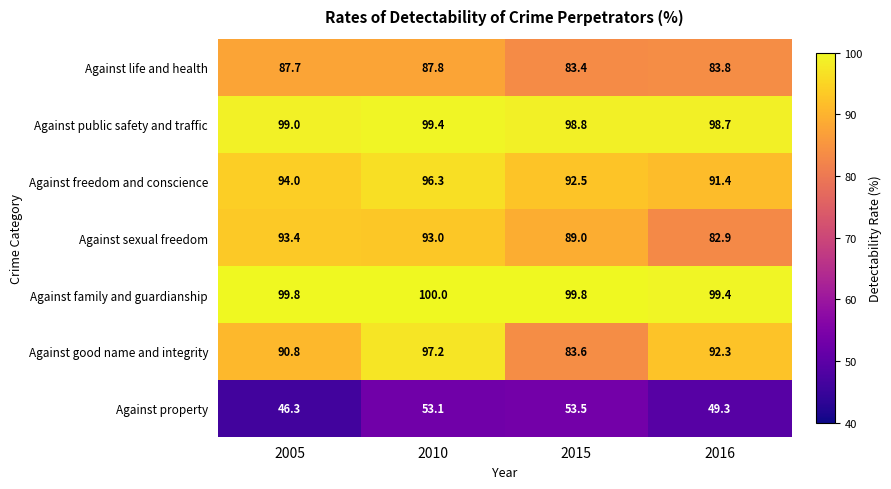

Which category has the highest value across all series?

2010